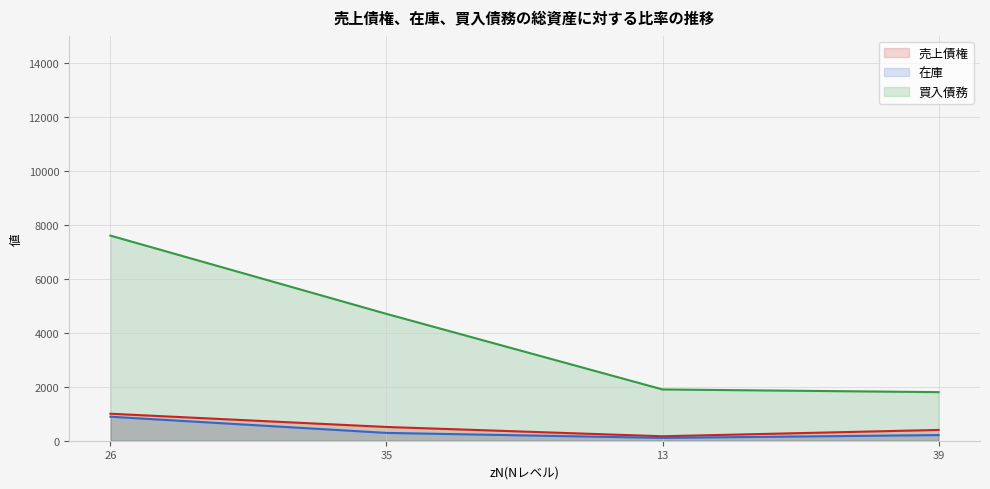

True or false: p¿i(~) and LÊÏ(u) cross at least once.

False